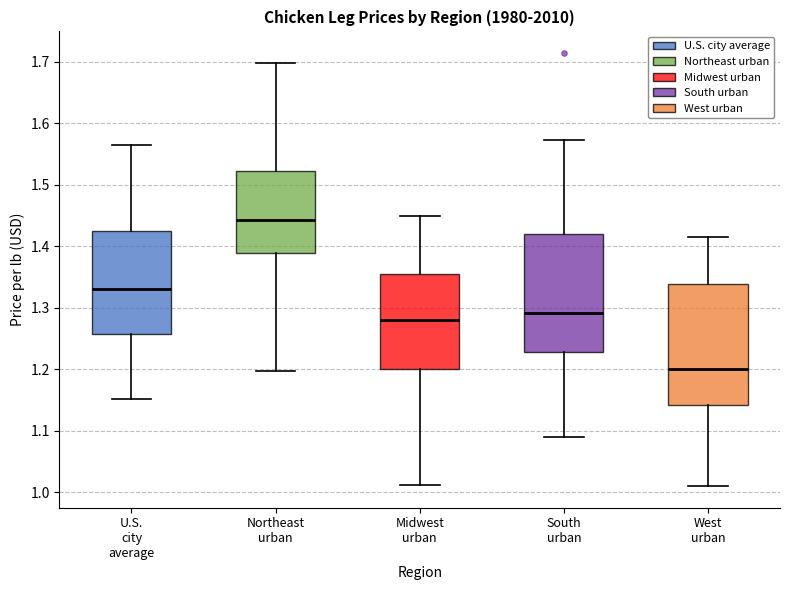

Which box has the lowest median line?

West urban